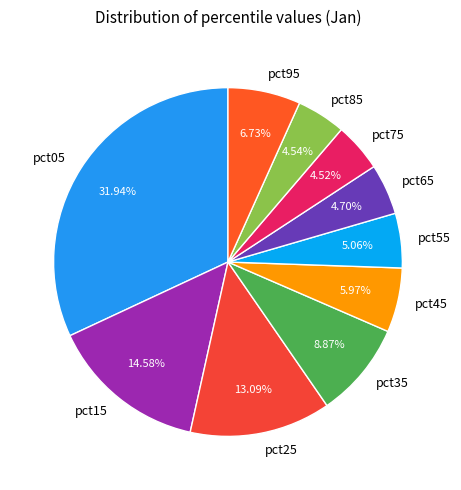

What is the largest slice in the pie chart?

pct05